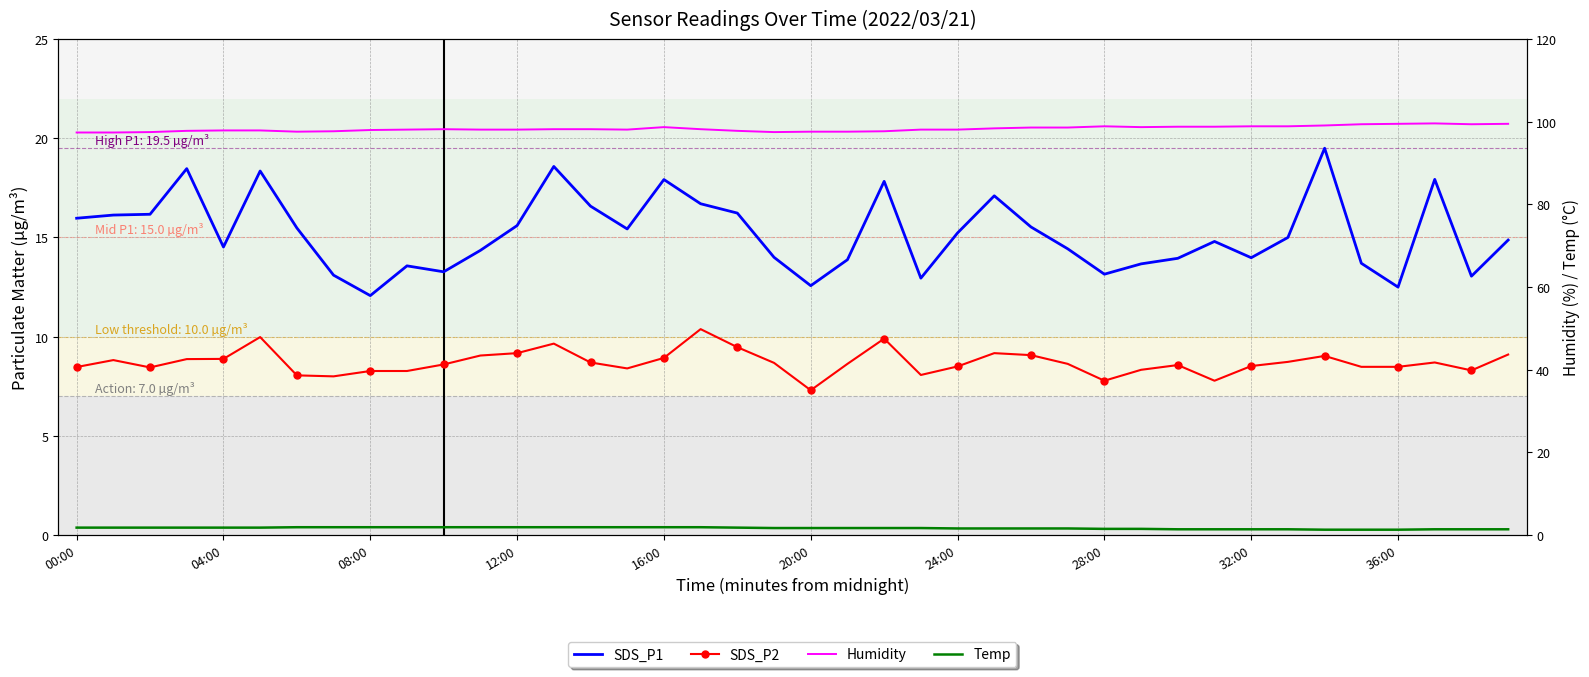

The Temp series shows 1.4 at 33. True or false?

True